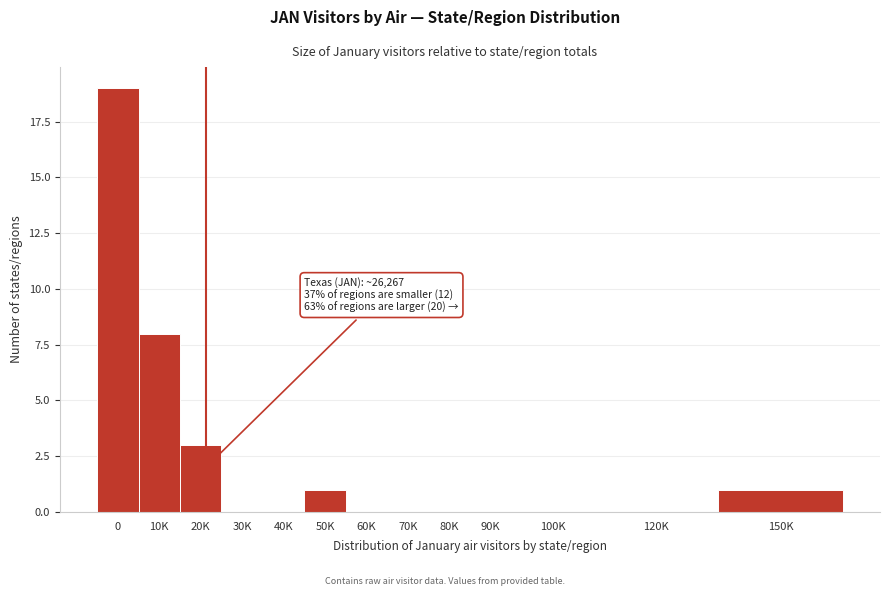

Reading left to right, transcribe all the data shown in this chart.

0=19	10K=8	20K=3	30K=0	40K=0	50K=1	60K=0	70K=0	80K=0	90K=0	100K=0	120K=0	150K=1